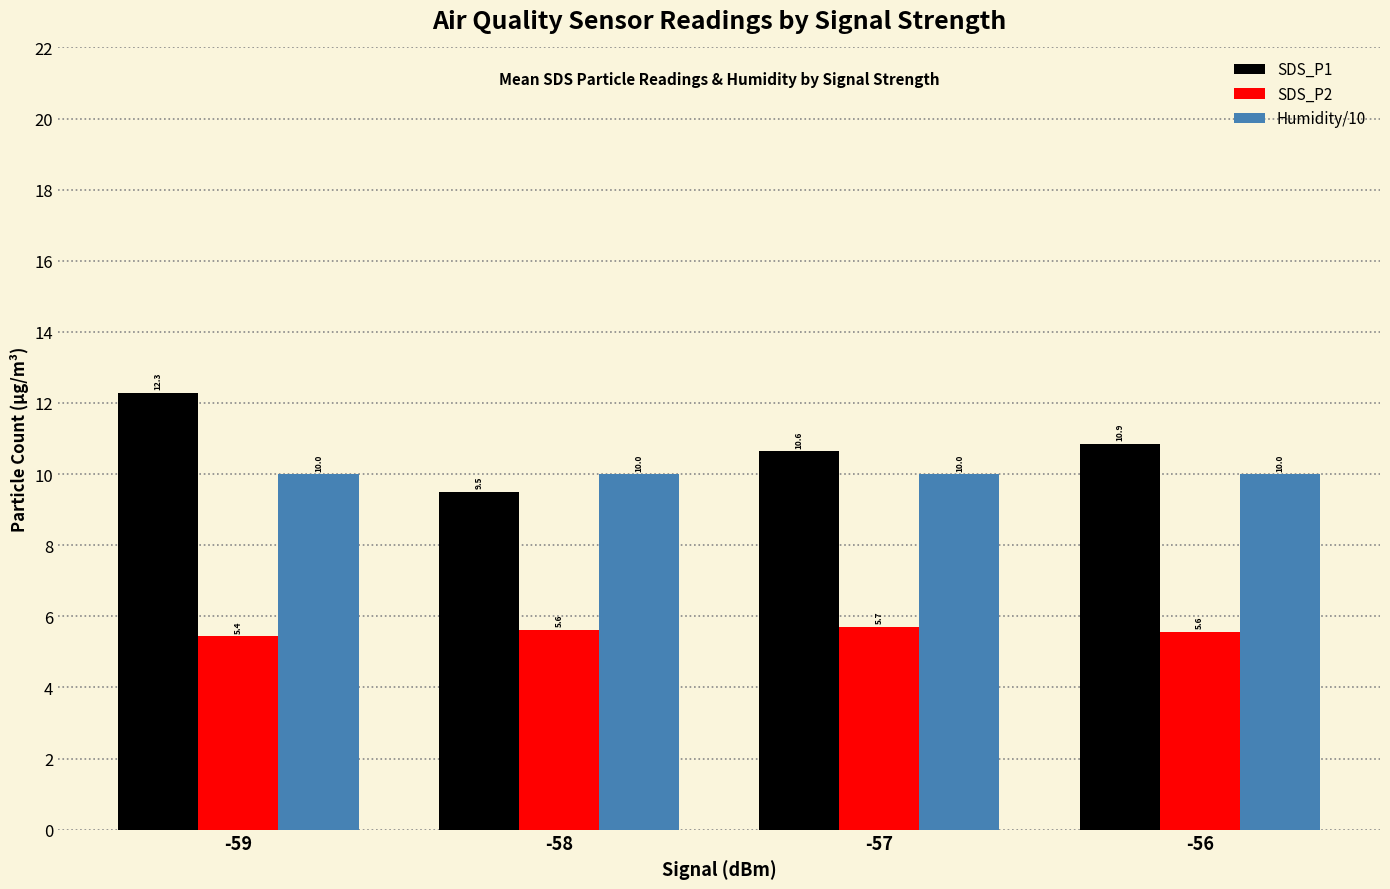

What is the difference between the maximum and second lowest values in the SDS_P2 series?

0.1